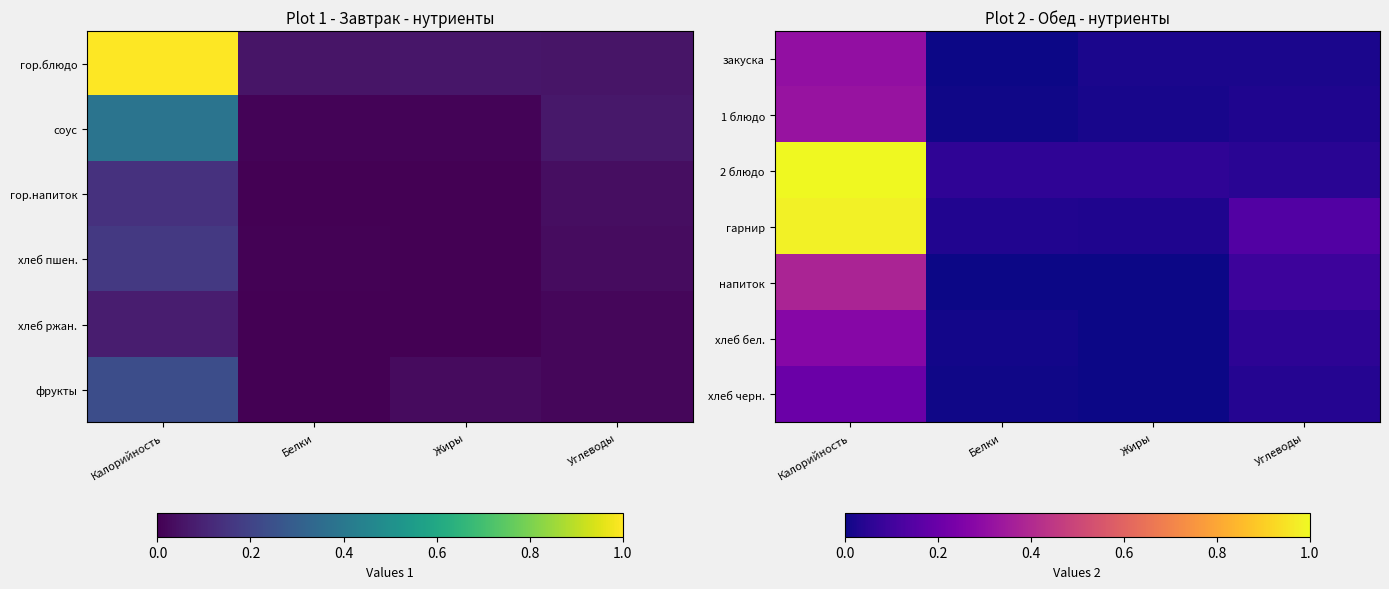

Is it true that 2 блюдо equals 0.1 at Жиры?

False